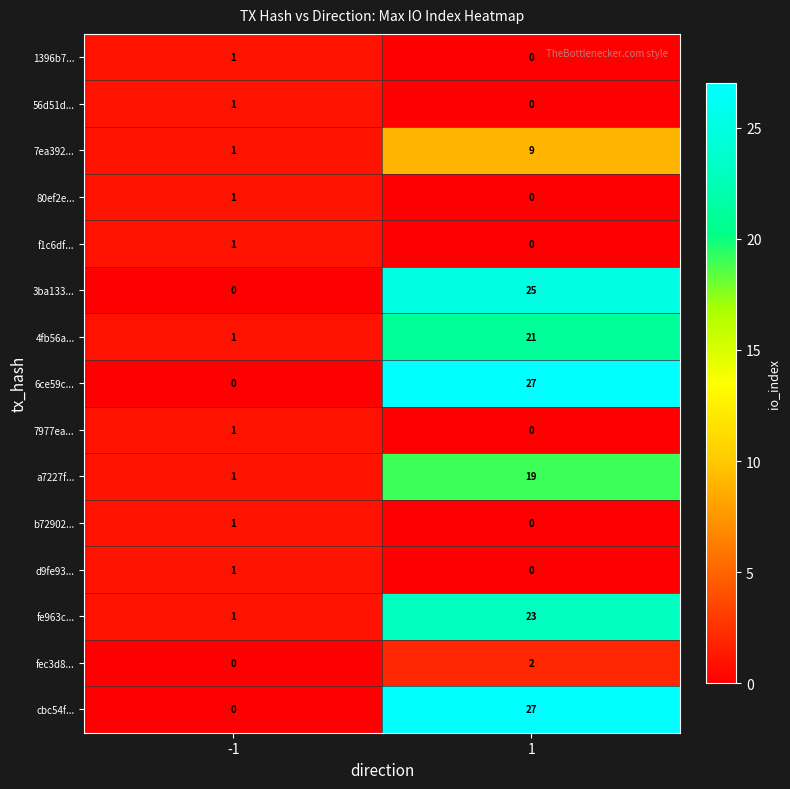

Reading left to right, list all the values displayed in this chart.

1396b7...: 1	0
56d51d...: 1	0
7ea392...: 1	9
80ef2e...: 1	0
f1c6df...: 1	0
3ba133...: 0	25
4fb56a...: 1	21
6ce59c...: 0	27
7977ea...: 1	0
a7227f...: 1	19
b72902...: 1	0
d9fe93...: 1	0
fe963c...: 1	23
fec3d8...: 0	2
cbc54f...: 0	27